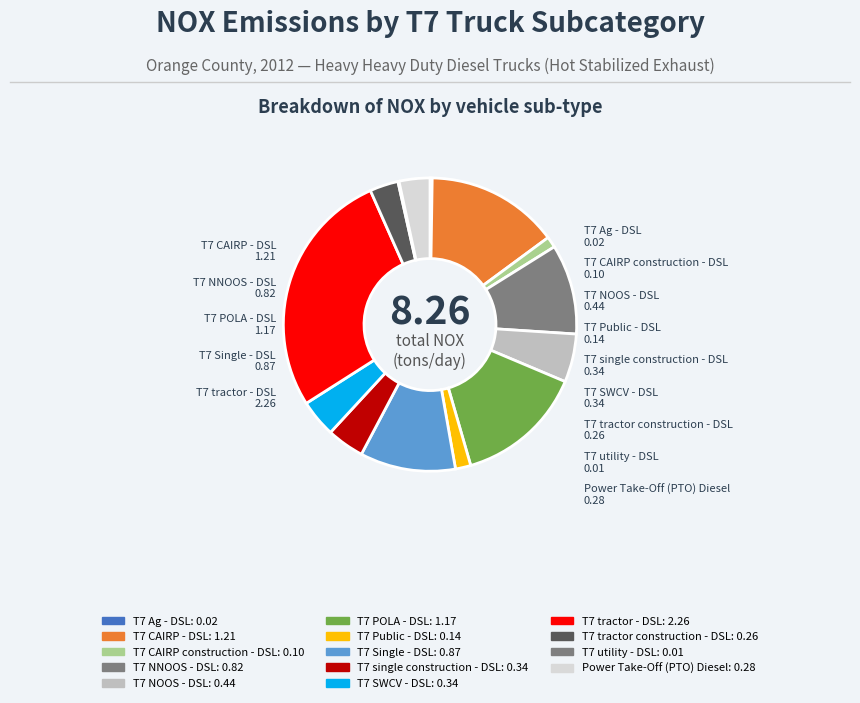

True or false: T7 SWCV - DSL accounts for 19% of the total.

False